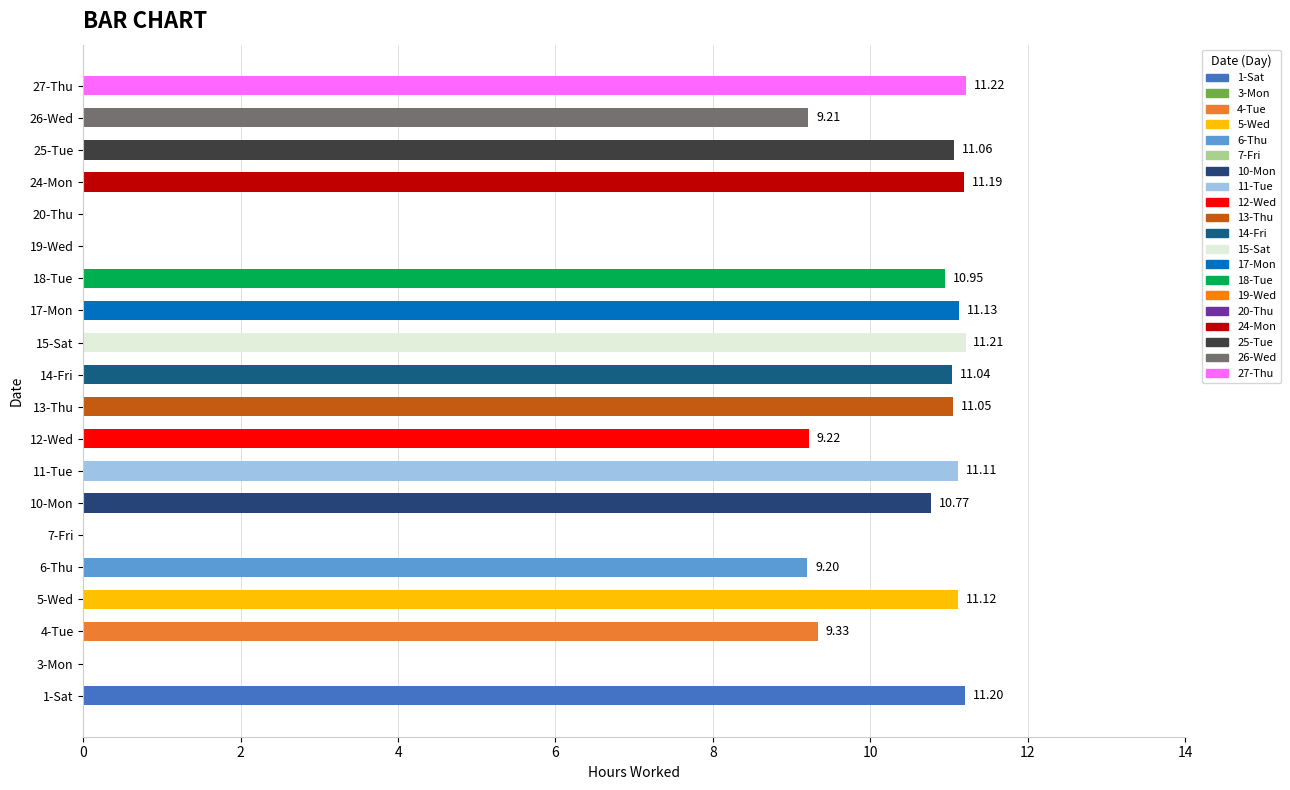

What is the sum of the values at 27-Thu and 19-Wed?

11.2